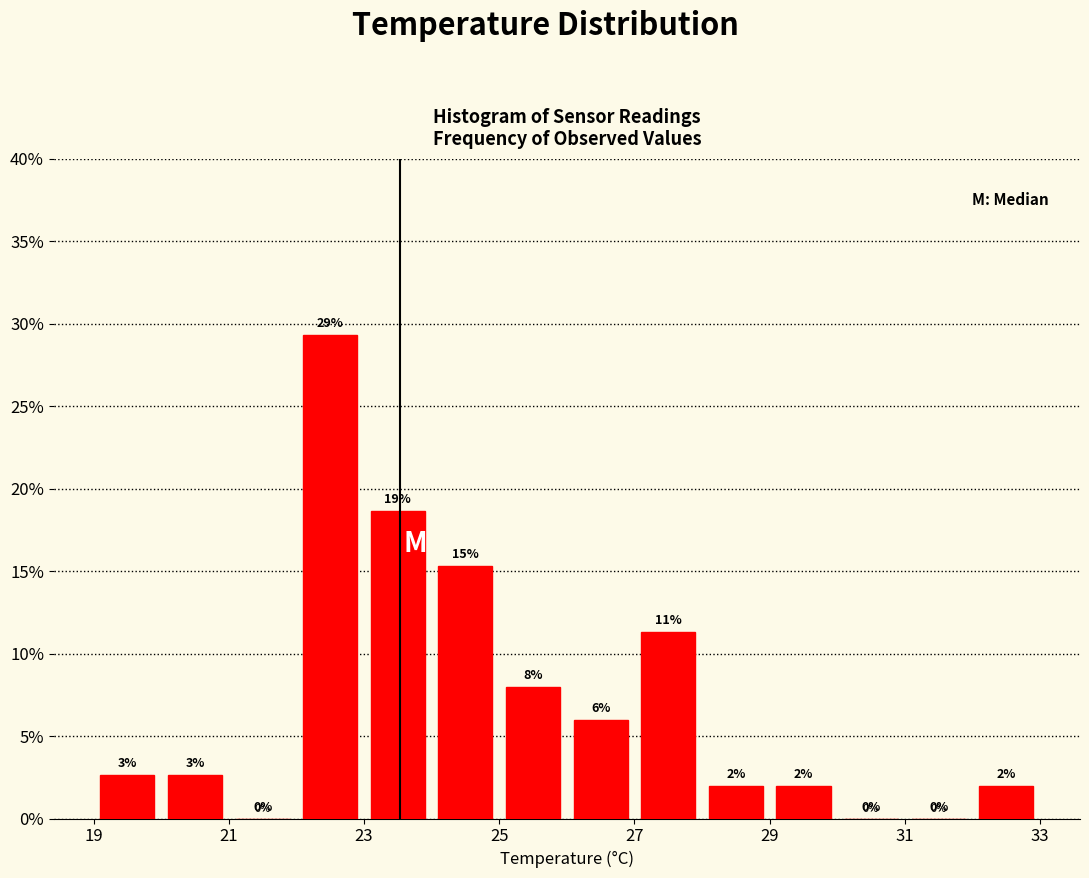

Over which range of the x-axis is the bar tallest?

22 to 23